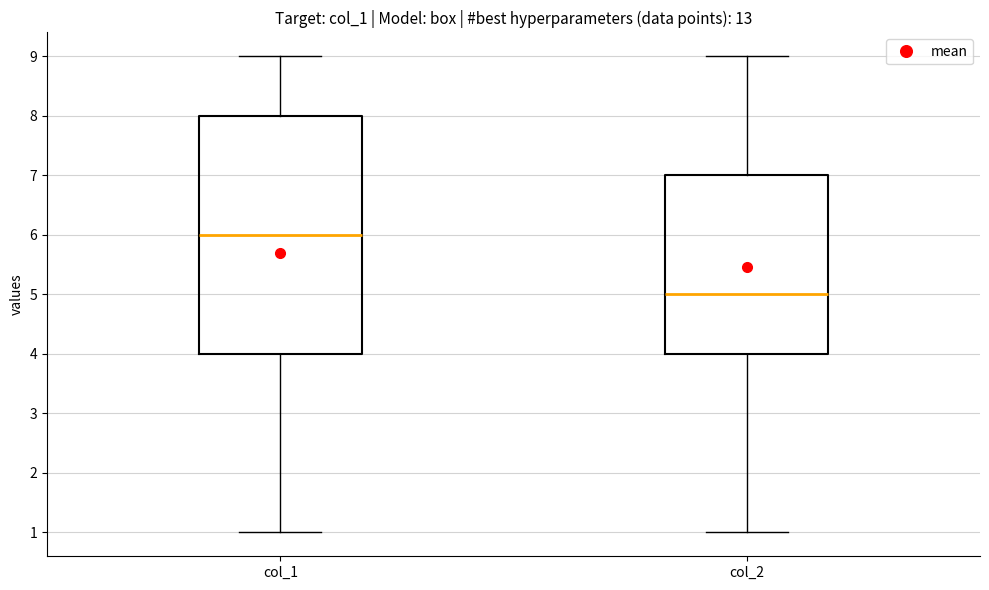

Which box has the lowest median line?

col_2